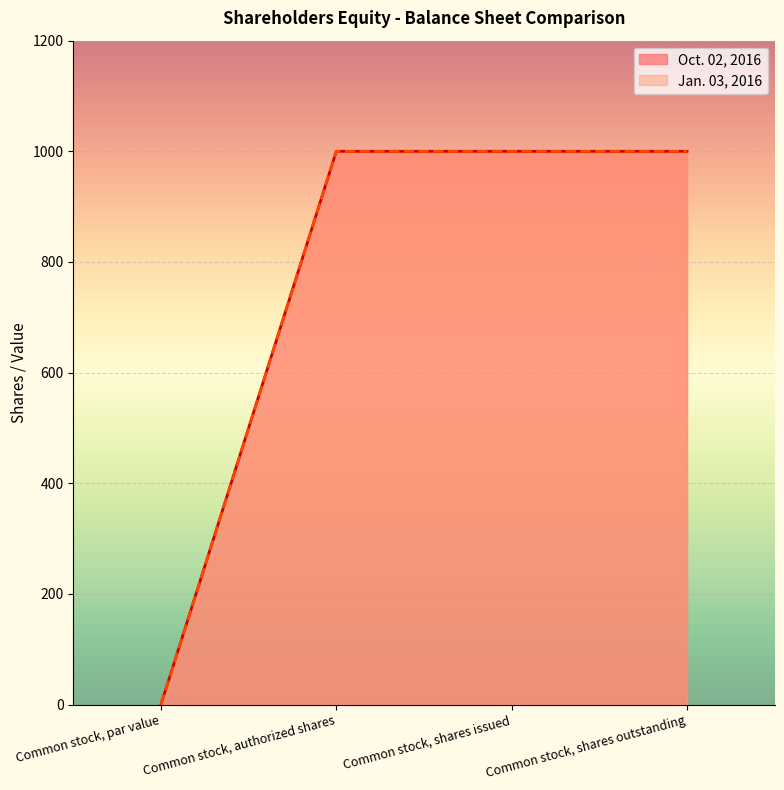

Reading left to right, list all the values displayed in this chart.

Oct. 02, 2016: 0	1000	1000	1000
Jan. 03, 2016: 0	1000	1000	1000